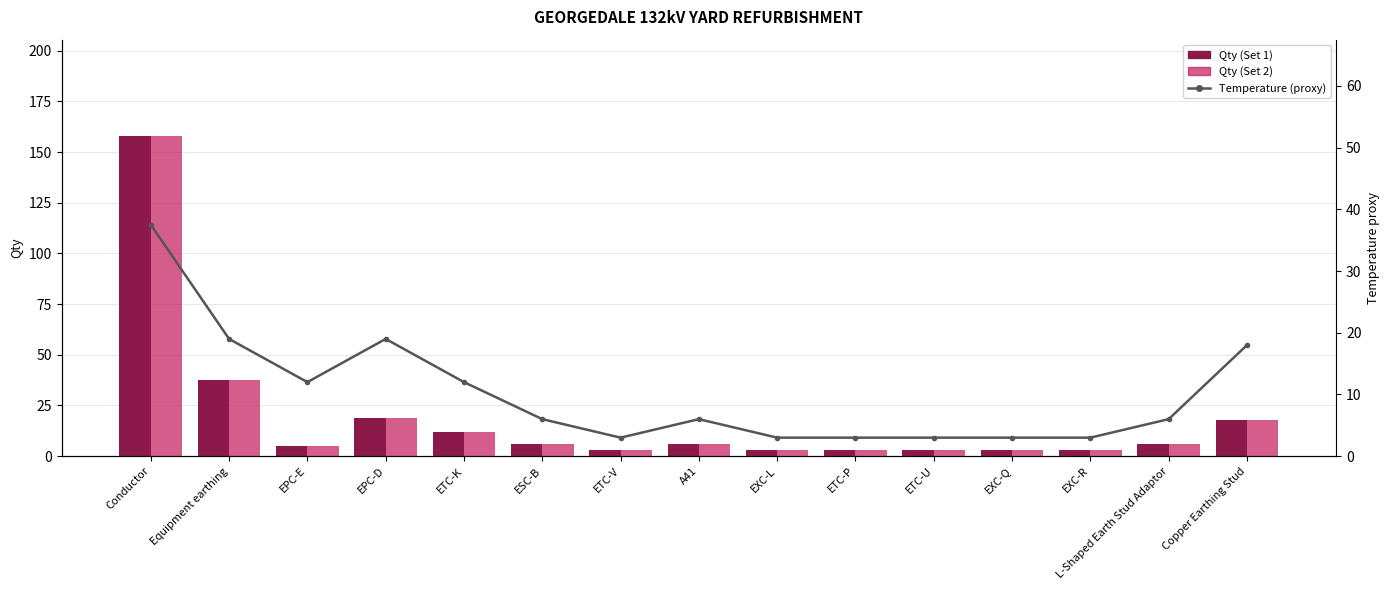

What is the sum of all Qty (Set 1) values?

285.5